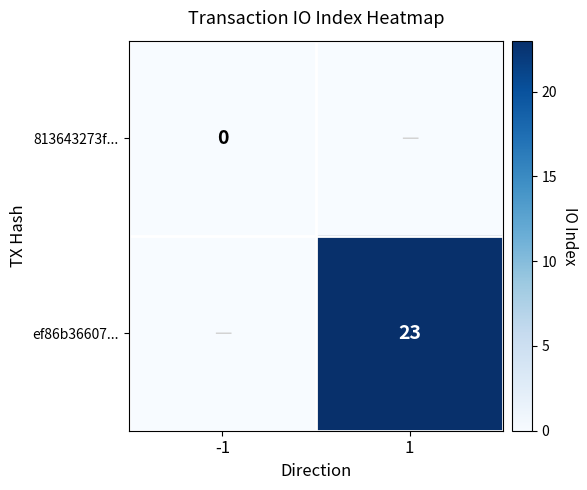

How many series are shown in this chart?

2